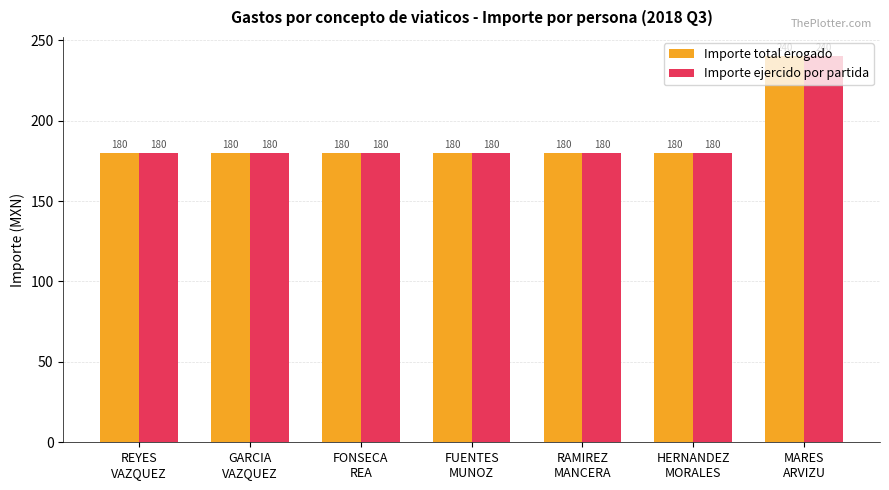

How many bars are there in each group?

2